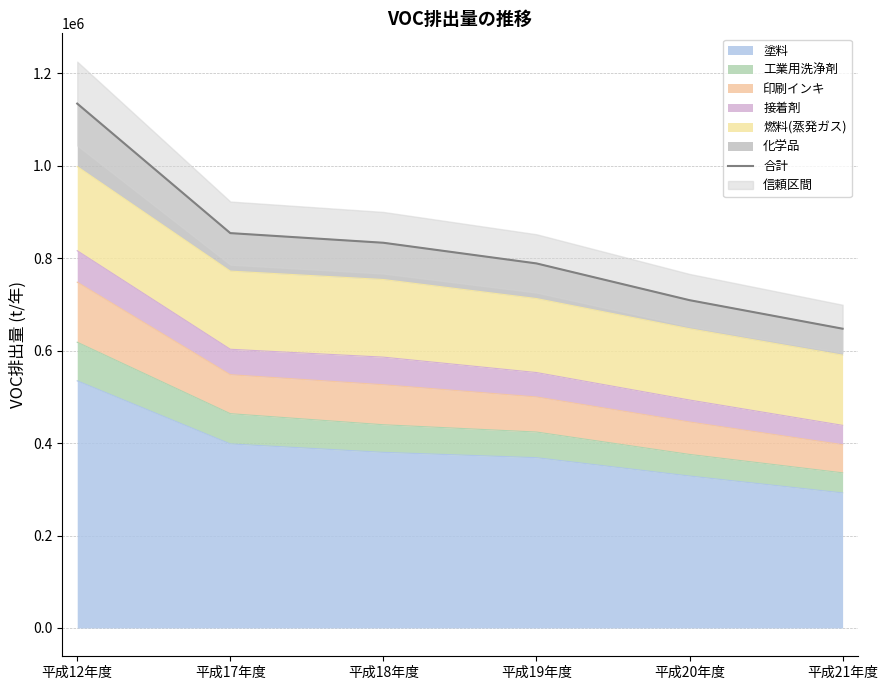

What is the greatest value displayed?

1134444.5